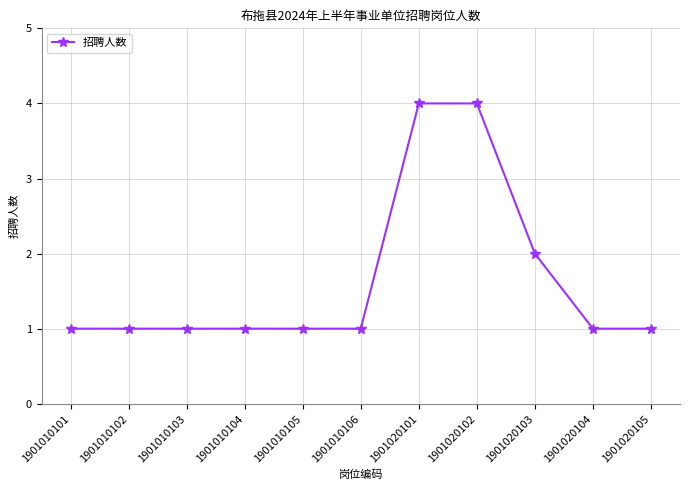

Reading left to right, transcribe all the data shown in this chart.

1	1	1	1	1	1	4	4	2	1	1